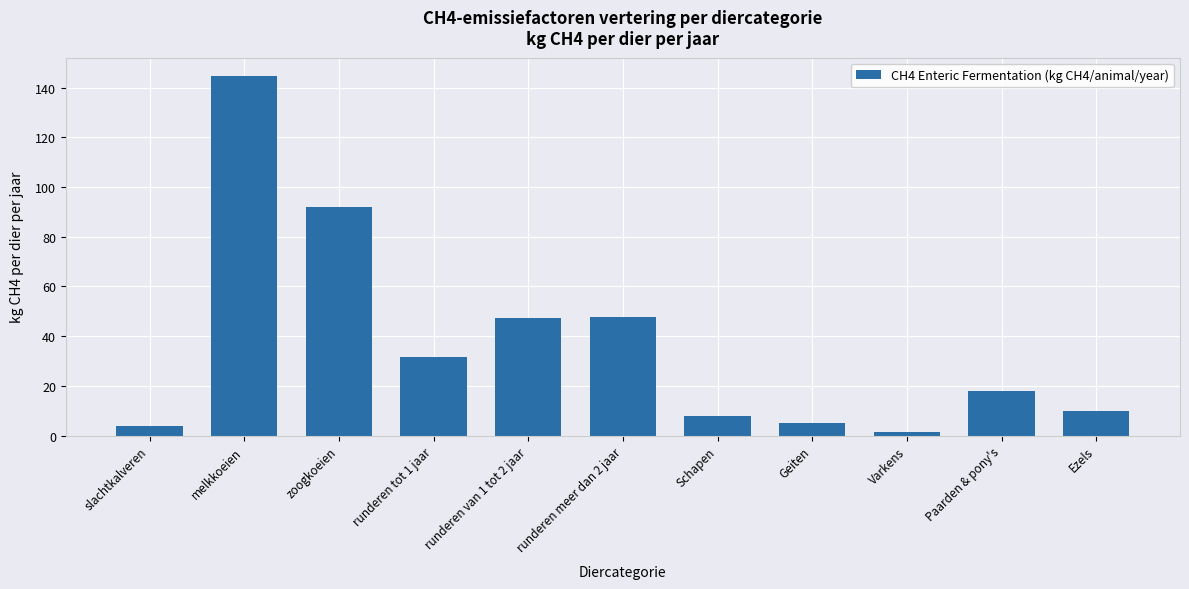

What position from the left is Paarden & pony's?

10